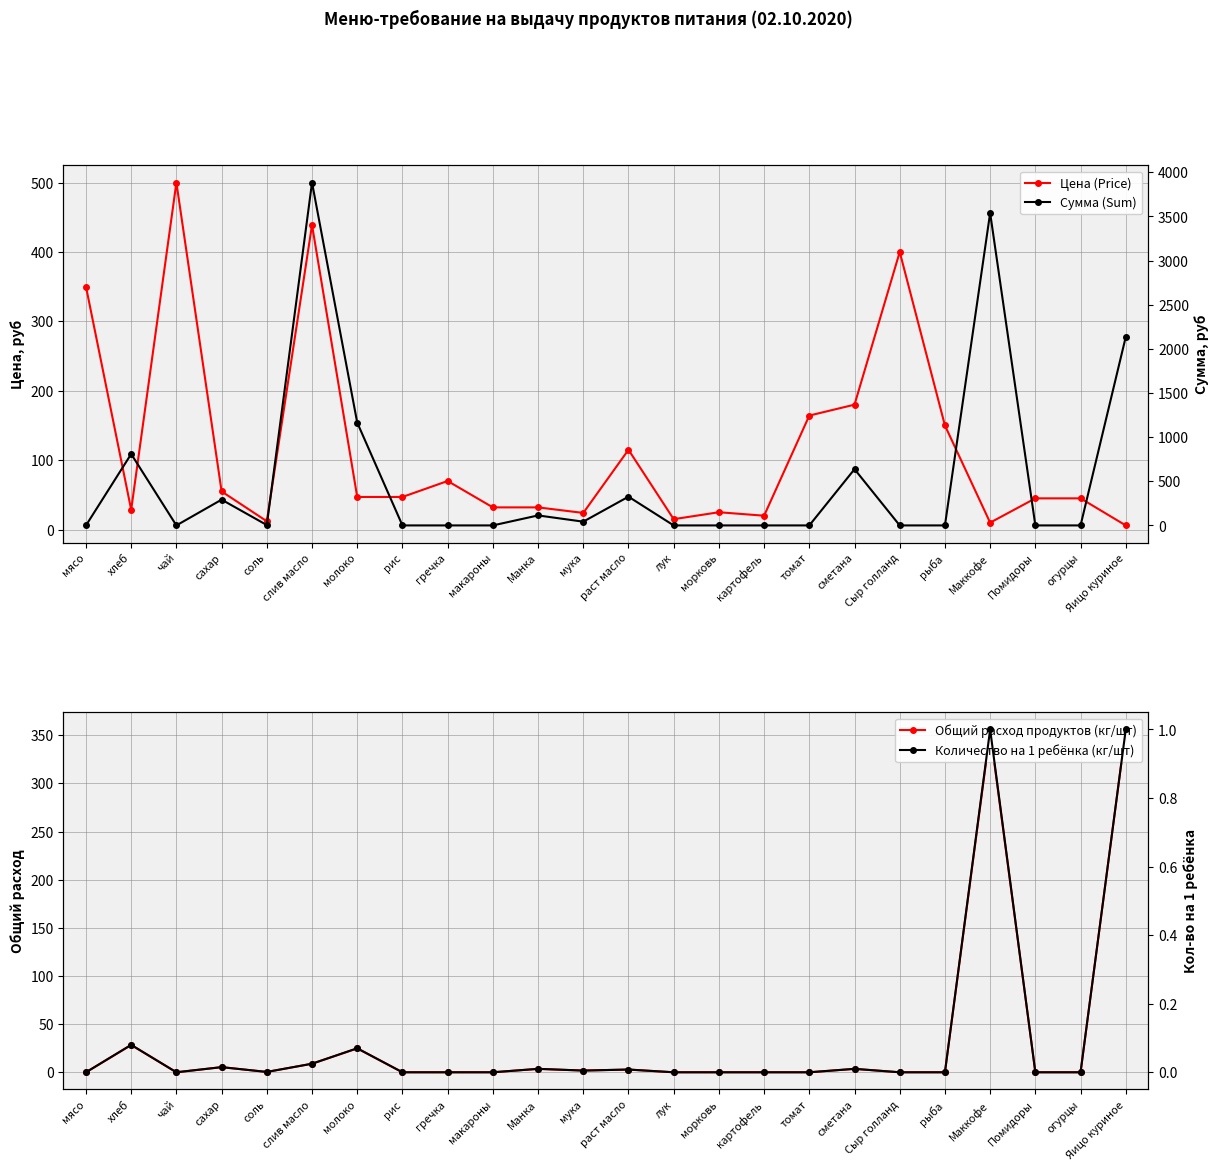

True or false: Количество на 1 ребёнка (кг/шт) and Сумма (Sum) intersect in this chart.

False